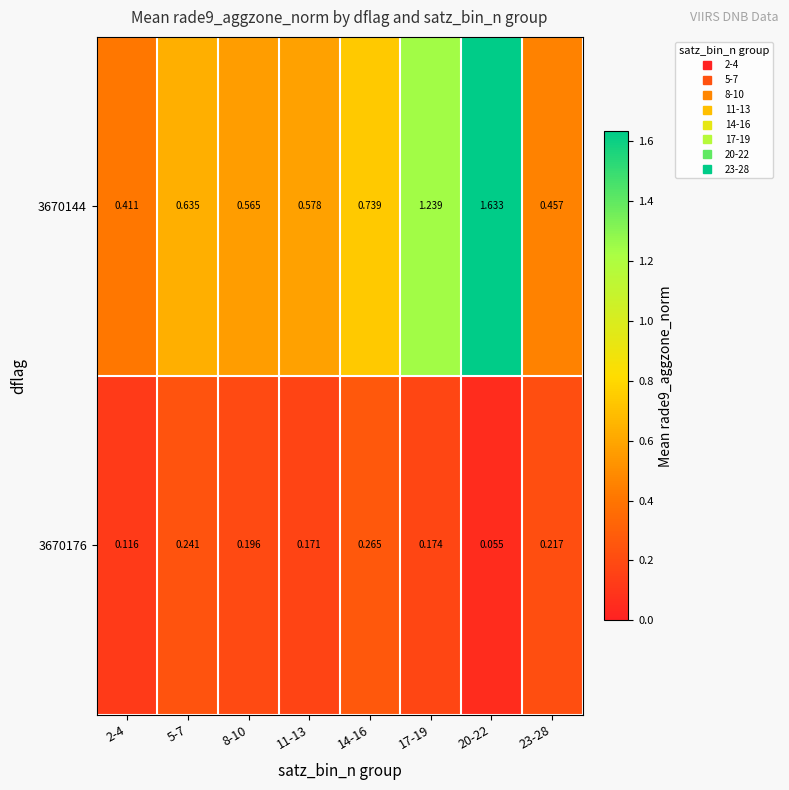

What is the greatest value displayed?

1.6